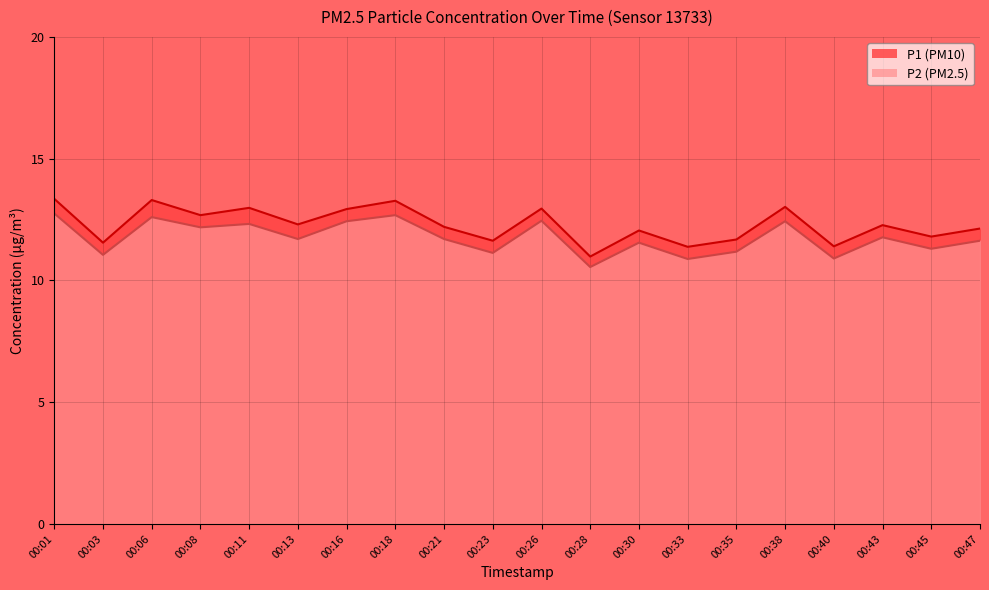

How many lines are shown in the chart?

2